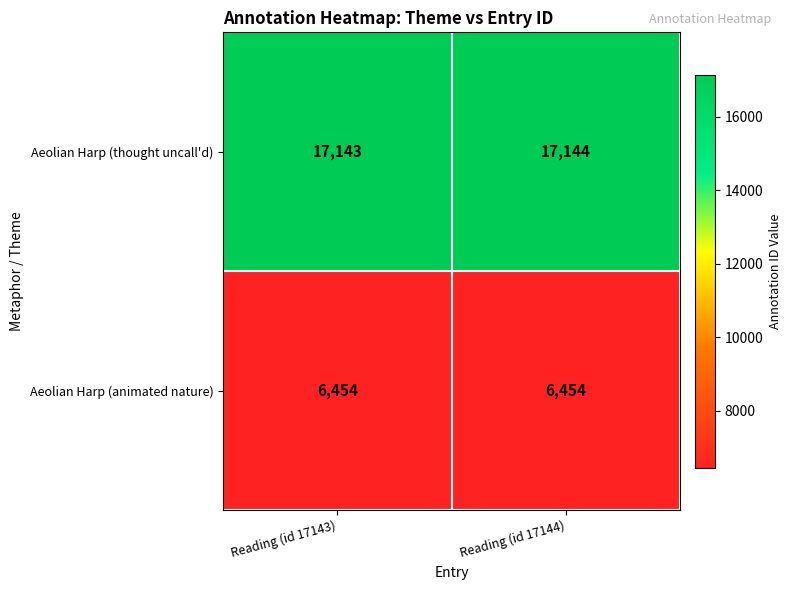

What is the minimum value for Aeolian Harp (animated nature)?

6454